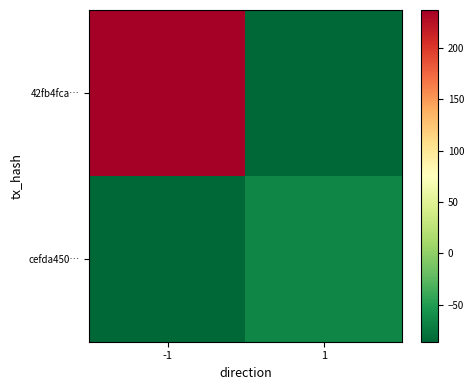

At which label does cefda450… reach its peak?

1